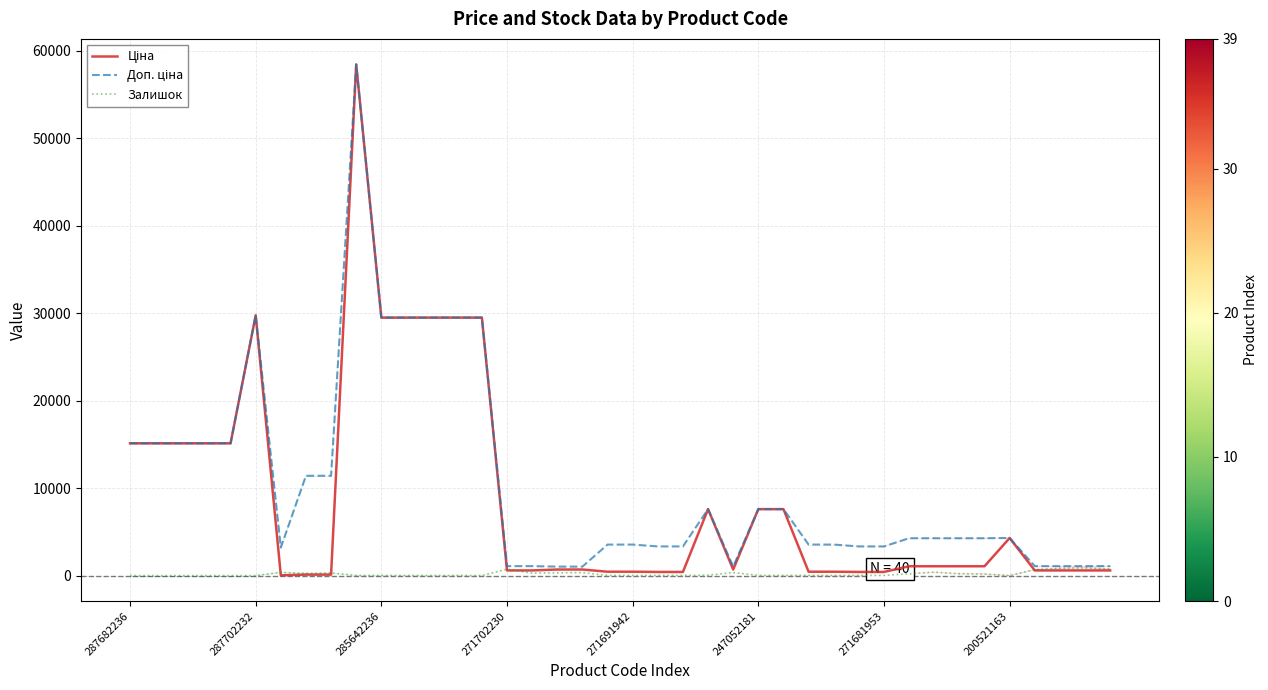

What is the greatest value displayed?

58426.5